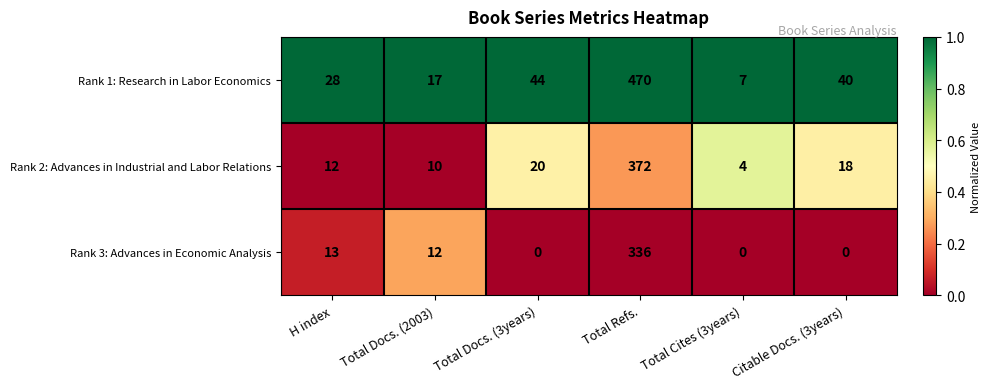

What is the maximum value shown in the chart?

470